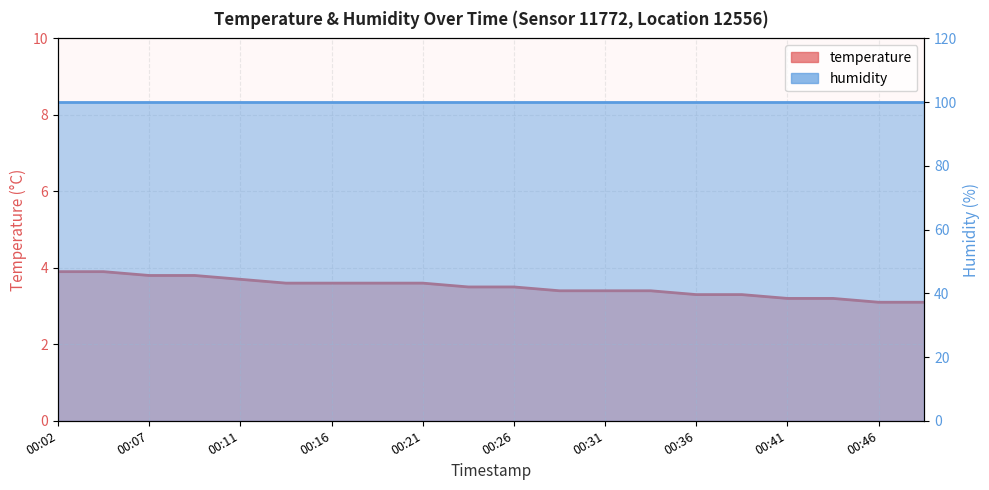

List the labels in order of value, smallest first.

00:46, 00:48, 00:41, 00:43, 00:36, 00:38, 00:29, 00:31, 00:34, 00:24, 00:26, 00:14, 00:16, 00:19, 00:21, 00:11, 00:07, 00:09, 00:02, 00:04